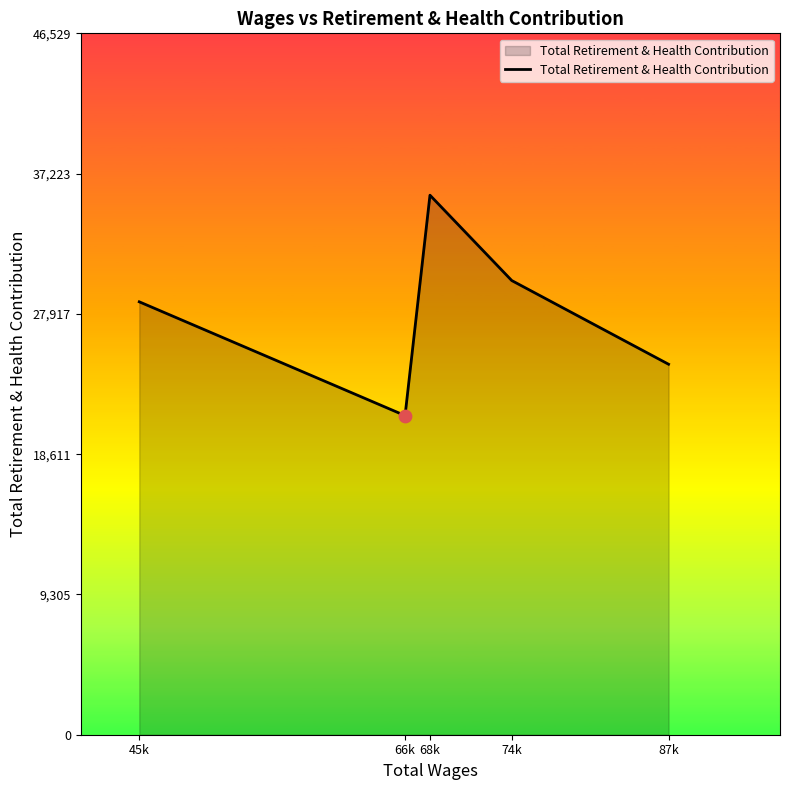

What is the change in value from 66k to 68k?

+14621